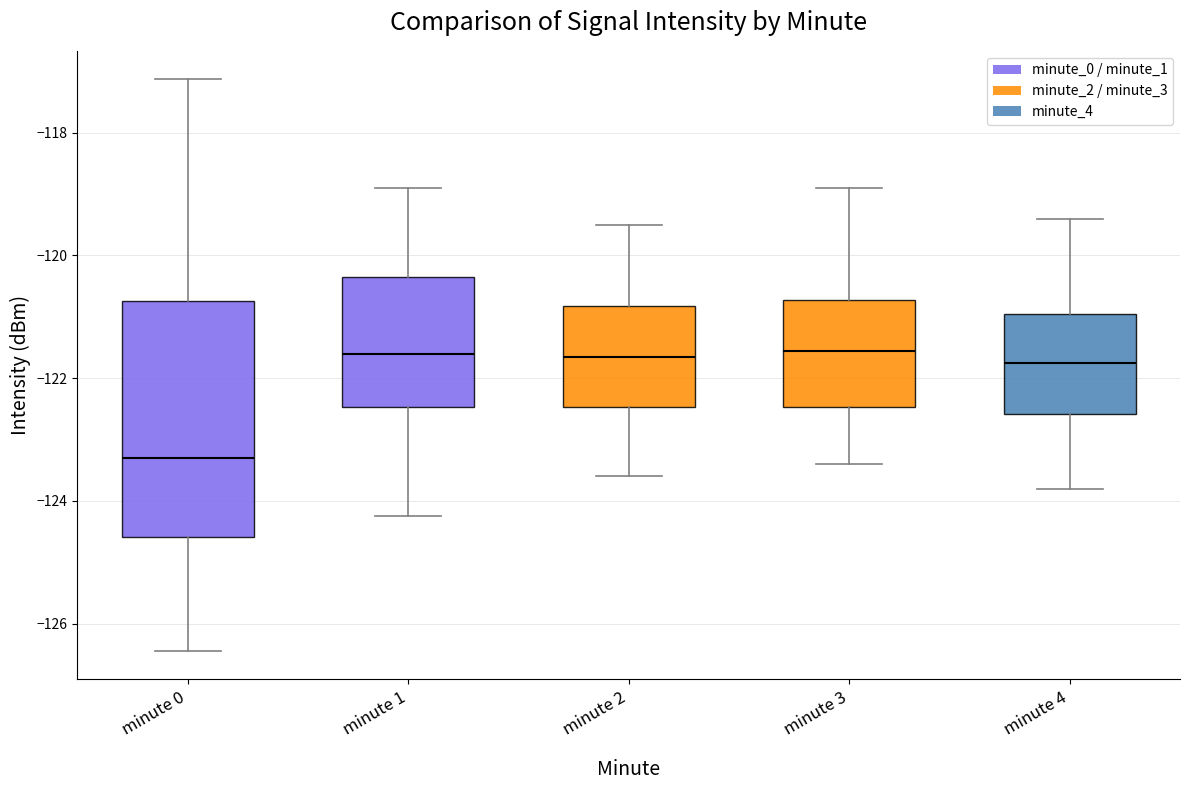

Reading left to right, transcribe this box plot: for each box, give where its median line is, the range the box spans, and where its two whiskers end, as read against the y-axis. The values are not printed on the chart, so give them approximately, as read against the axis.

minute 0: median -123.4, box -124.6 to -120.8, whiskers -126.4 to -117.2
minute 1: median -121.6, box -122.4 to -120.4, whiskers -124.2 to -118.8
minute 2: median -121.6, box -122.4 to -120.8, whiskers -123.6 to -119.4
minute 3: median -121.6, box -122.4 to -120.8, whiskers -123.4 to -118.8
minute 4: median -121.8, box -122.6 to -121.0, whiskers -123.8 to -119.4